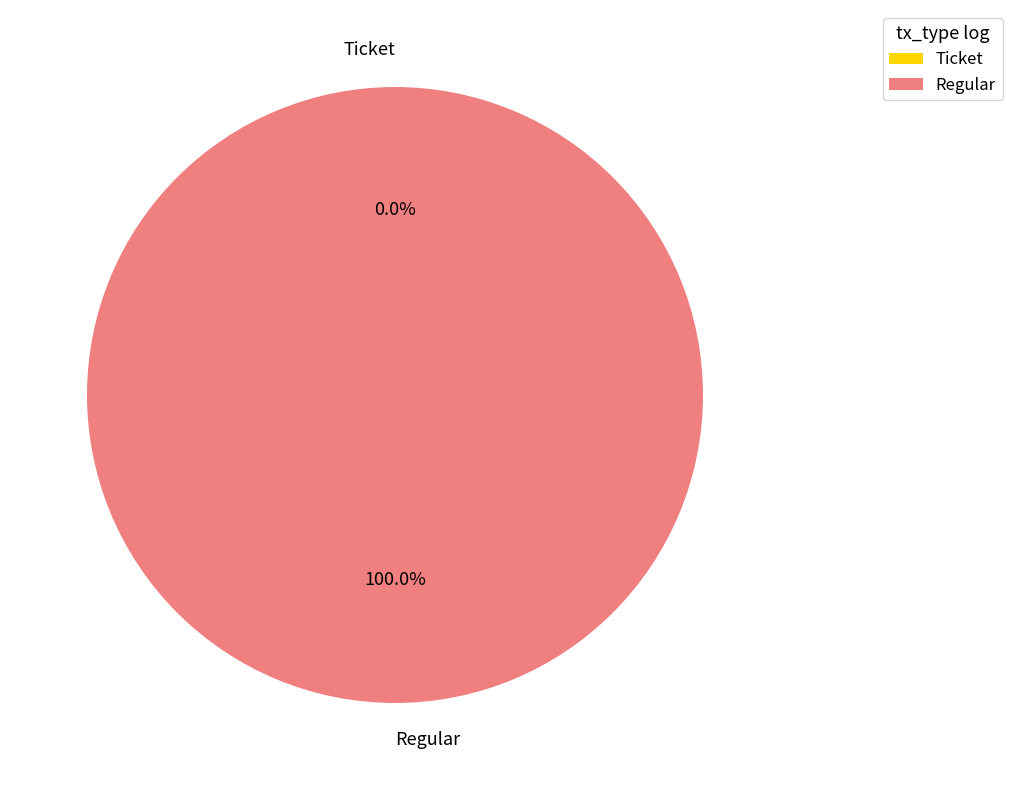

Do Regular and Ticket together represent more than half of the pie?

Yes